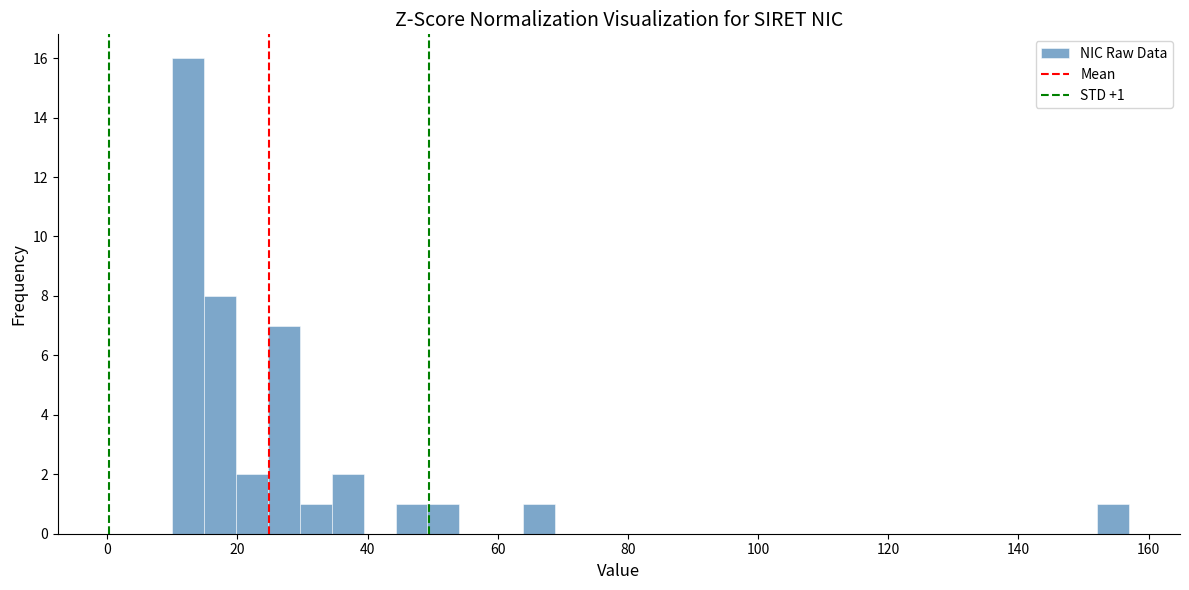

Around what value on the x-axis is the tallest bar? Give the approximate position of its centre, as read against the axis.

12